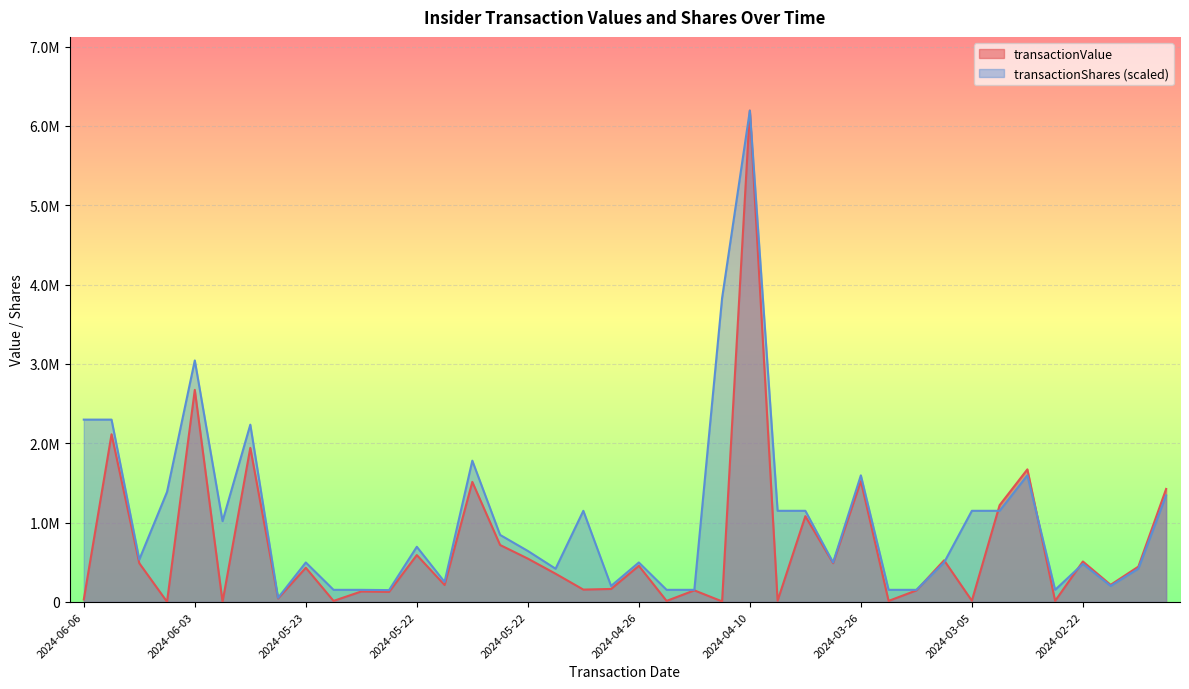

What is the difference between the highest and lowest values at 2024-05-22?

22495.9